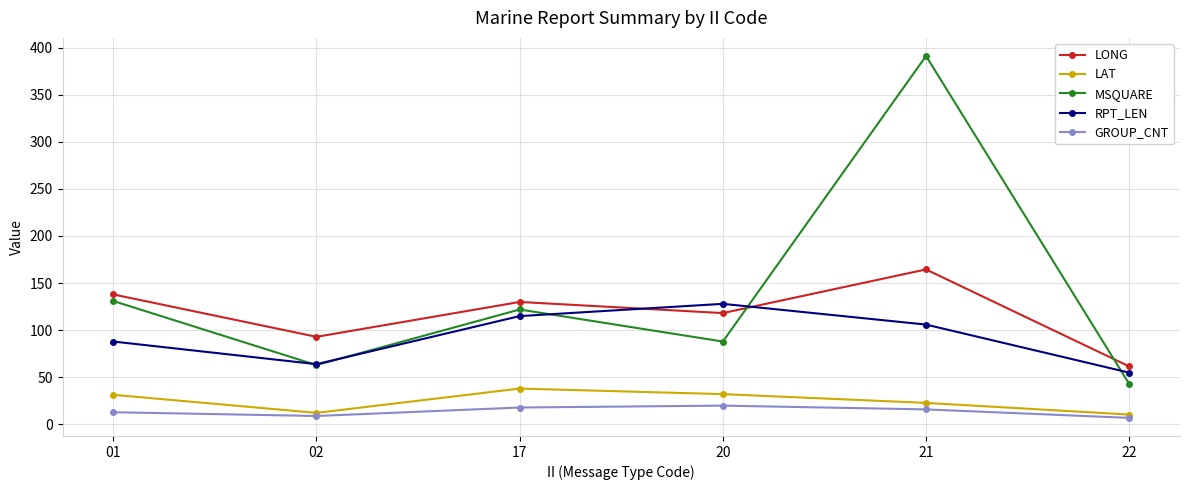

Count the number of data series in this chart.

5